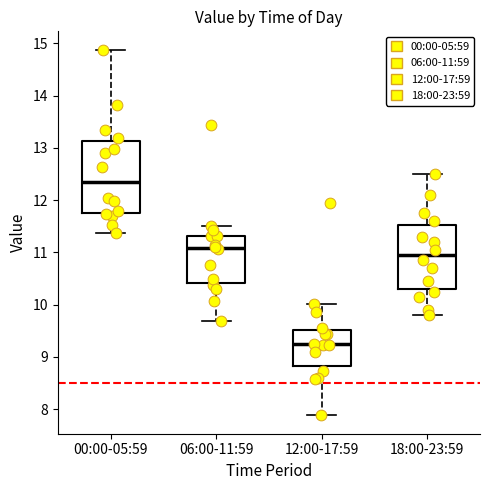

Comparing the boxes themselves (not the whiskers), which one is the tallest?

00:00-05:59